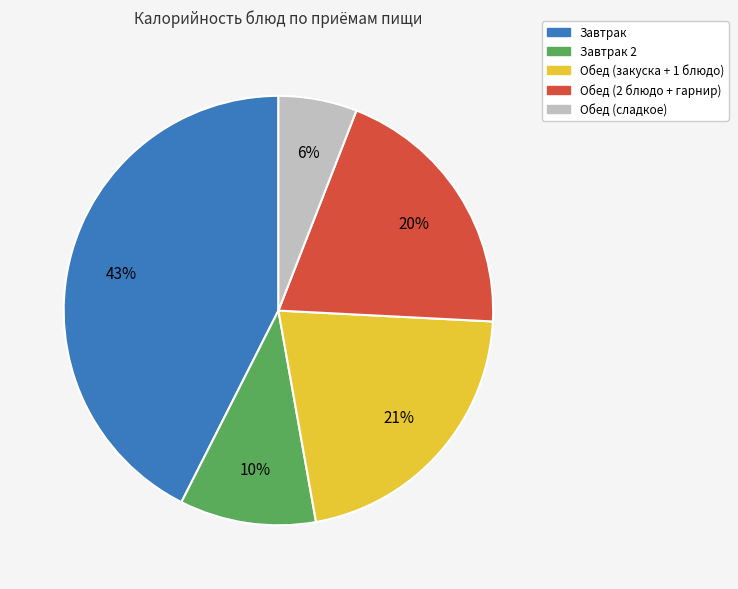

To the nearest percent, what is the difference between the largest and smallest slice percentages?

37%